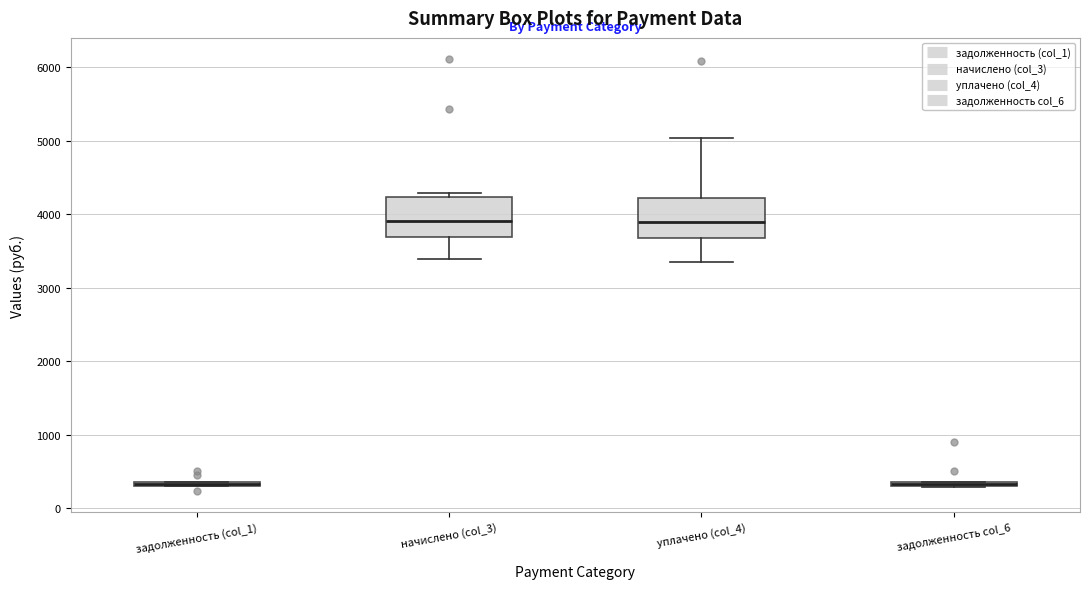

Where is the upper edge of the box for задолженность col_6 on the y-axis? The values are not printed on the chart, so give them approximately, as read against the axis.

400